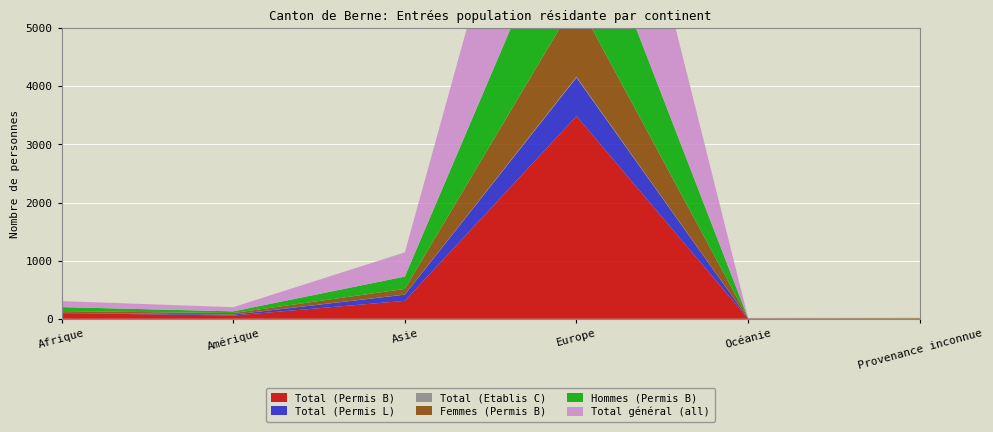

Reading left to right, what are all the values shown in this chart?

Total (Permis B): Afrique=98	Amérique=56	Asie=309	Europe=3486	Océanie=4	Provenance inconnue=6
Total (Permis L): Afrique=5	Amérique=15	Asie=106	Europe=663	Océanie=2	Provenance inconnue=0
Total (Etablis C): Afrique=0	Amérique=1	Asie=2	Europe=12	Océanie=0	Provenance inconnue=0
Femmes (Permis B): Afrique=29	Amérique=26	Asie=97	Europe=1323	Océanie=2	Provenance inconnue=2
Hommes (Permis B): Afrique=69	Amérique=30	Asie=212	Europe=2163	Océanie=2	Provenance inconnue=4
Total général (all): Afrique=103	Amérique=72	Asie=417	Europe=4161	Océanie=6	Provenance inconnue=6